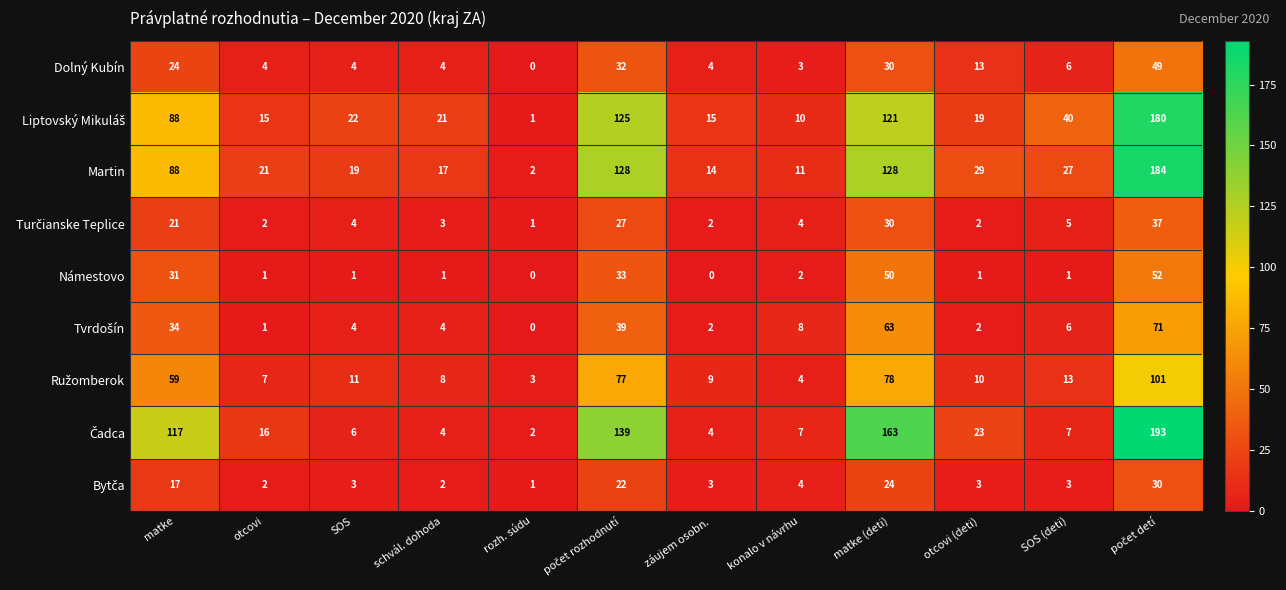

Where does the Dolný Kubín series first go above 6?

matke